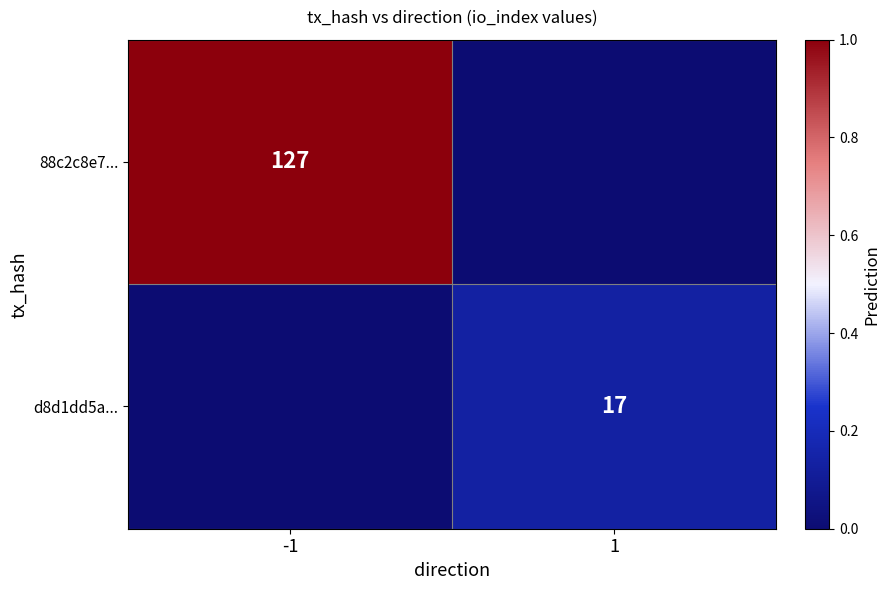

True or false: d8d1dd5a... has a value of 7 at 1.

False